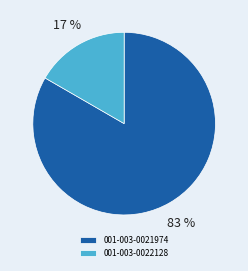

Which slice is the largest?

001-003-0021974